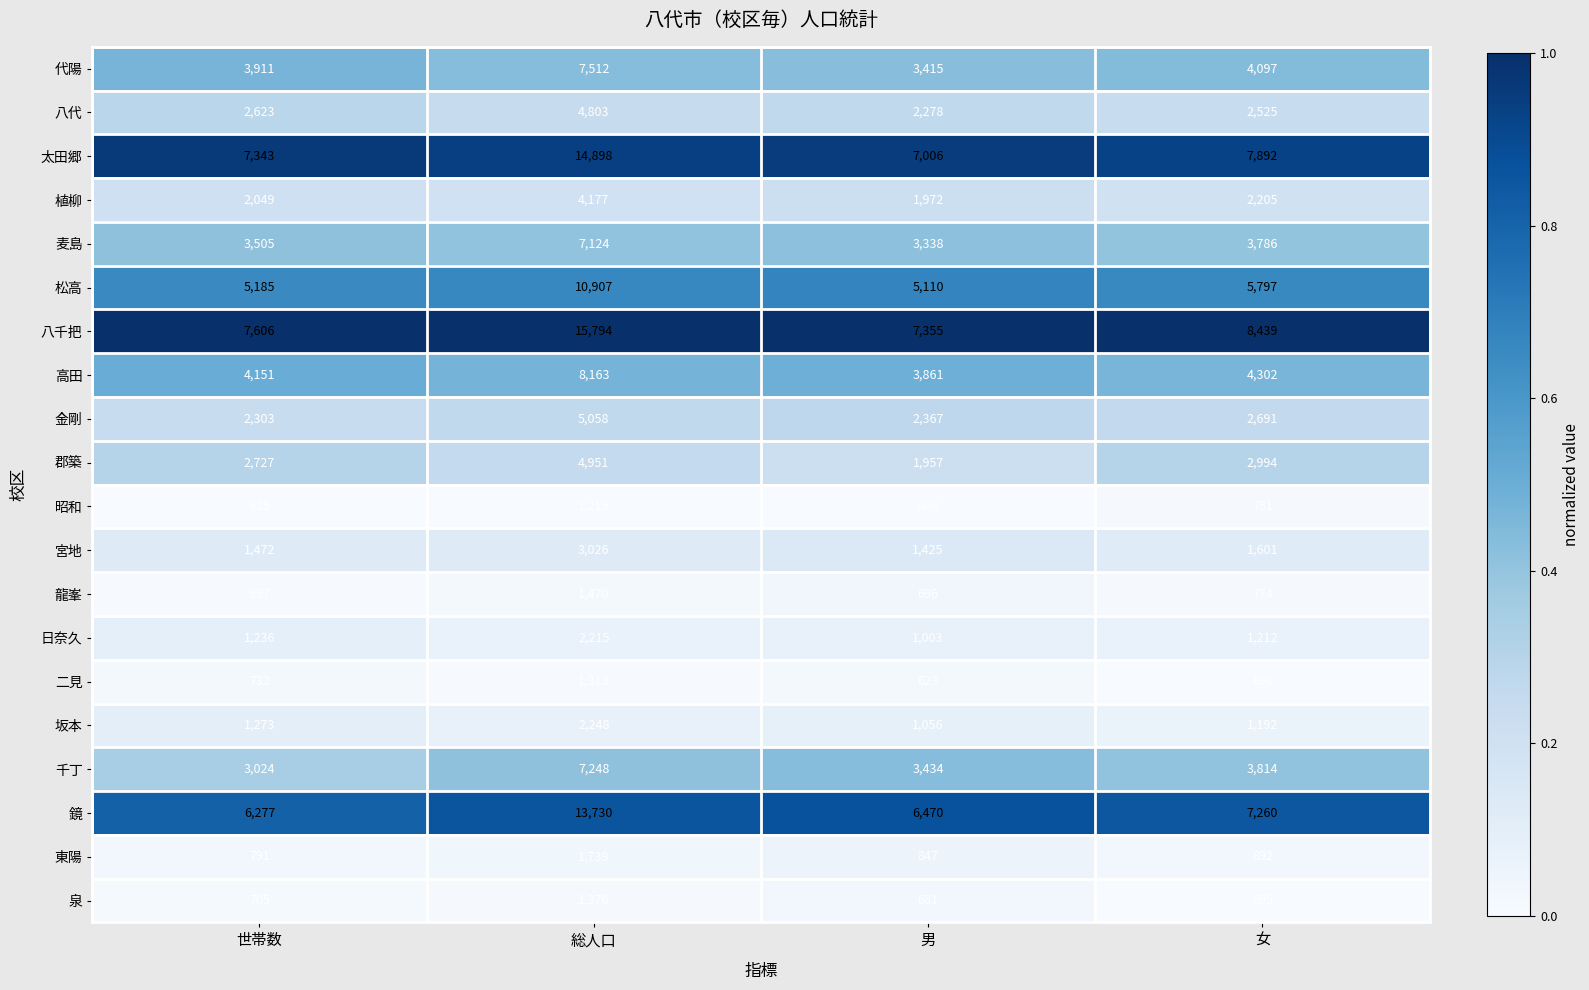

Which series has the largest range (max minus min)?

八千把